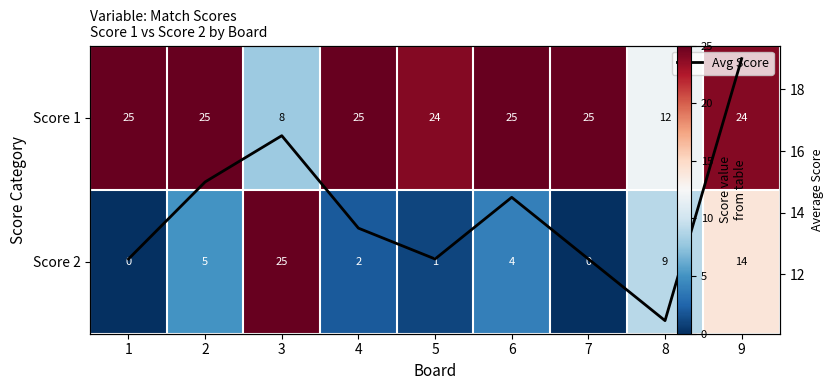

At how many categories does at least one series exceed 8?

9